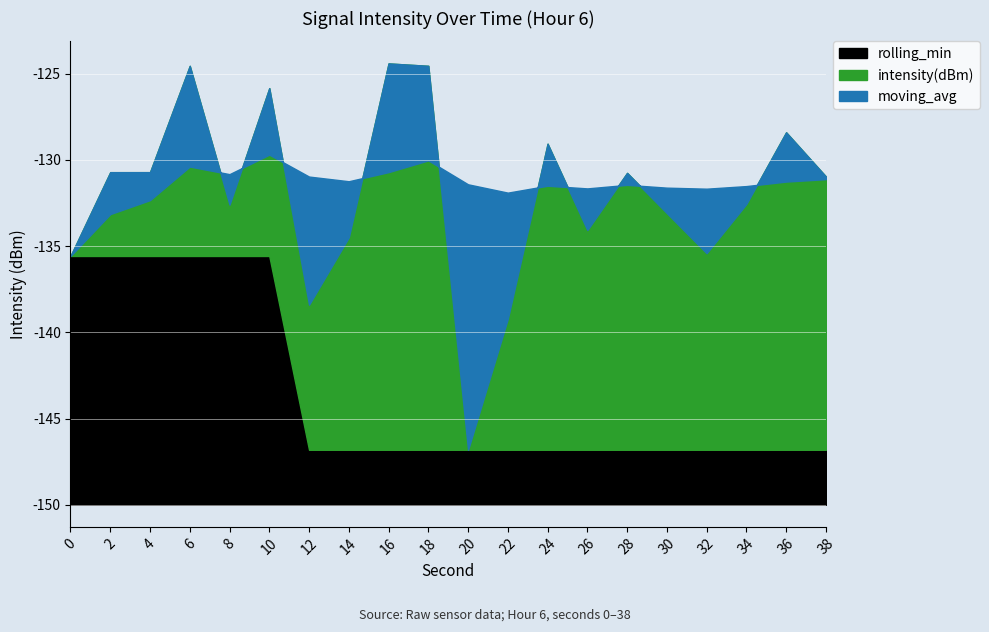

In moving_avg, how many points are lower than both neighbors (excluding endpoints)?

5